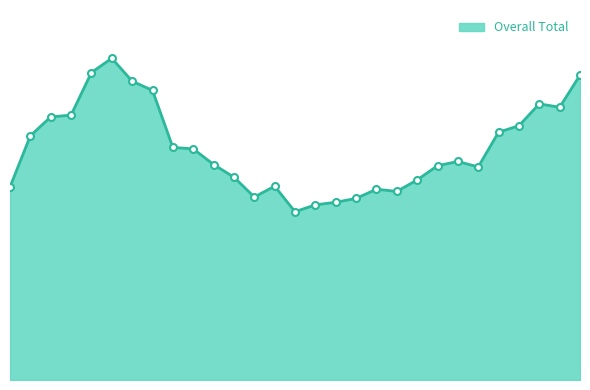

Is this an area chart (filled region under the line)?

Yes